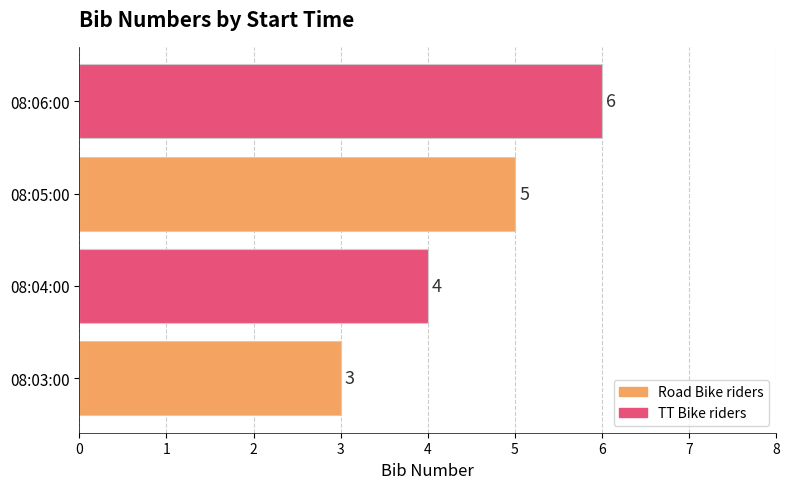

What is the greatest value displayed?

6